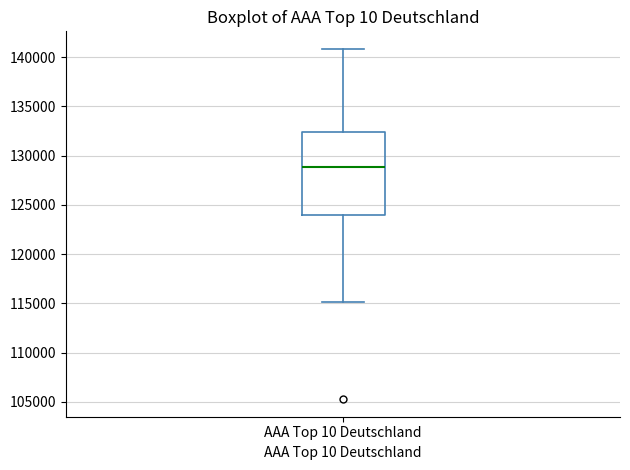

Read this box plot against the y-axis: the position of the median line, the range covered by the box, and the ends of both whiskers. The values are not printed on the chart, so give them approximately, as read against the axis.

median 129000, box 124000 to 132500, whiskers 115000 to 141000